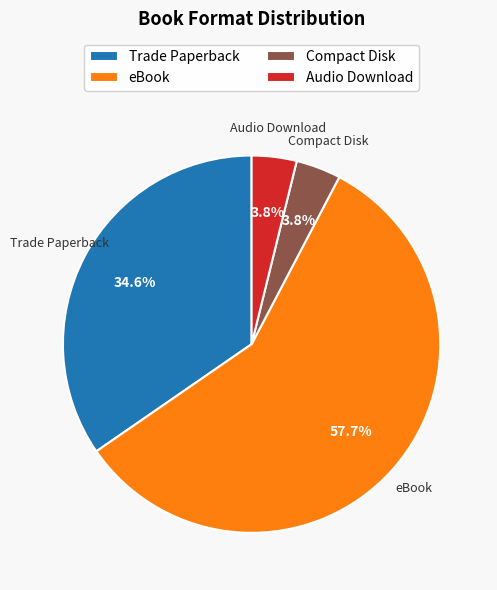

Which category has the biggest portion of the pie?

eBook